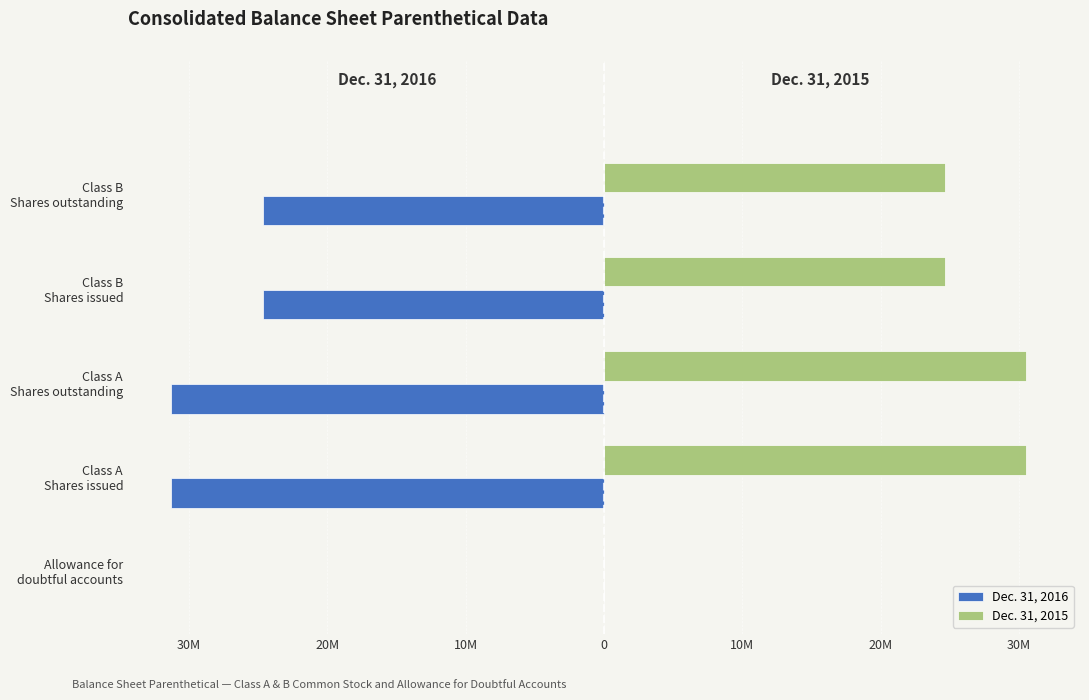

What are all the series names shown in the legend?

Dec. 31, 2016, Dec. 31, 2015